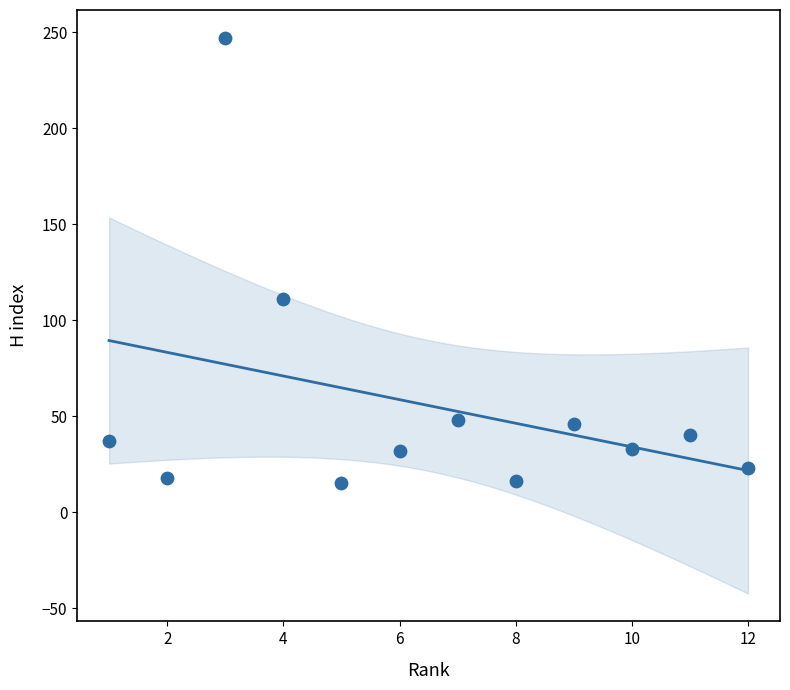

What is the range of X values (max minus min)?

11